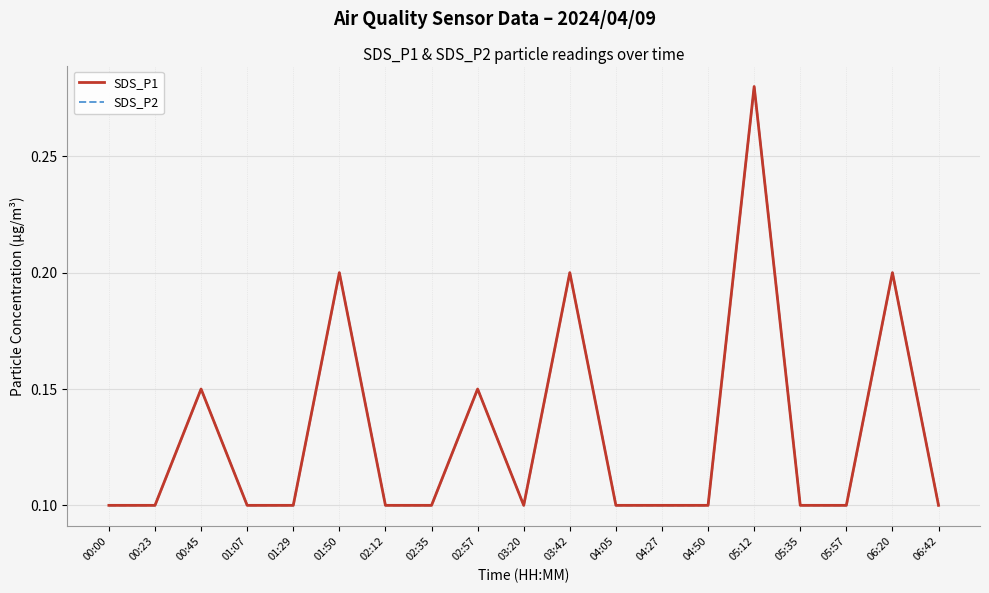

Which series has the largest range (max minus min)?

SDS_P1